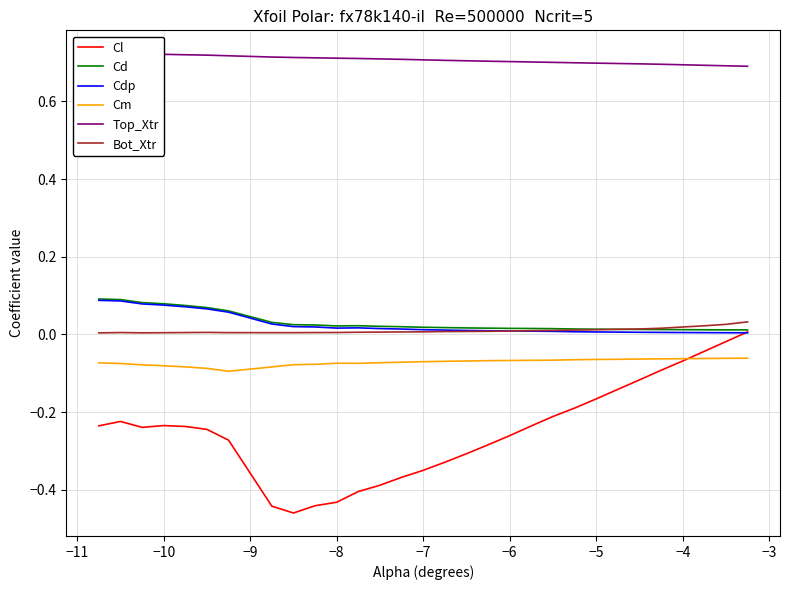

True or false: Cl and Cdp cross at least once.

True